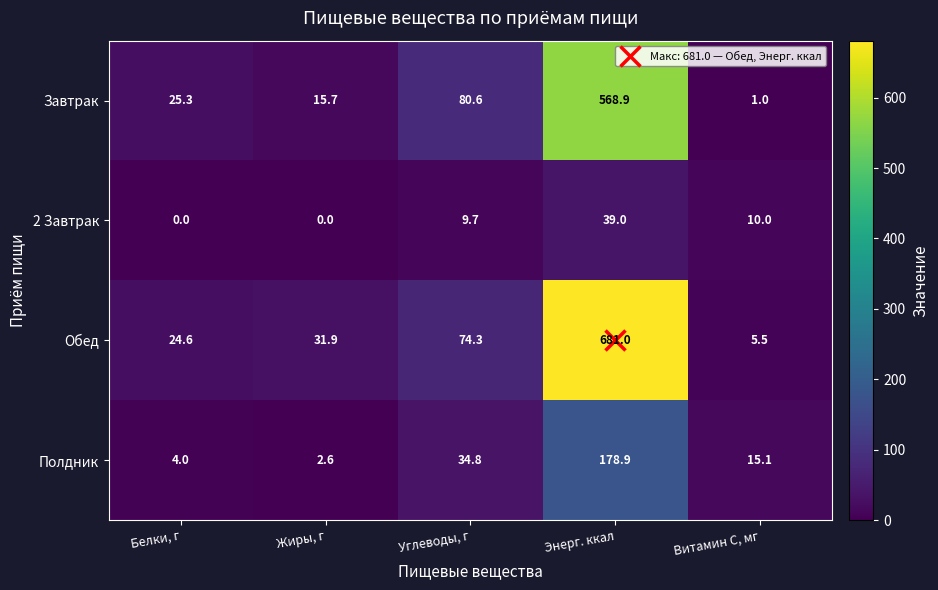

List the series in order of their overall mean, highest first.

Обед, Завтрак, Полдник, 2 Завтрак